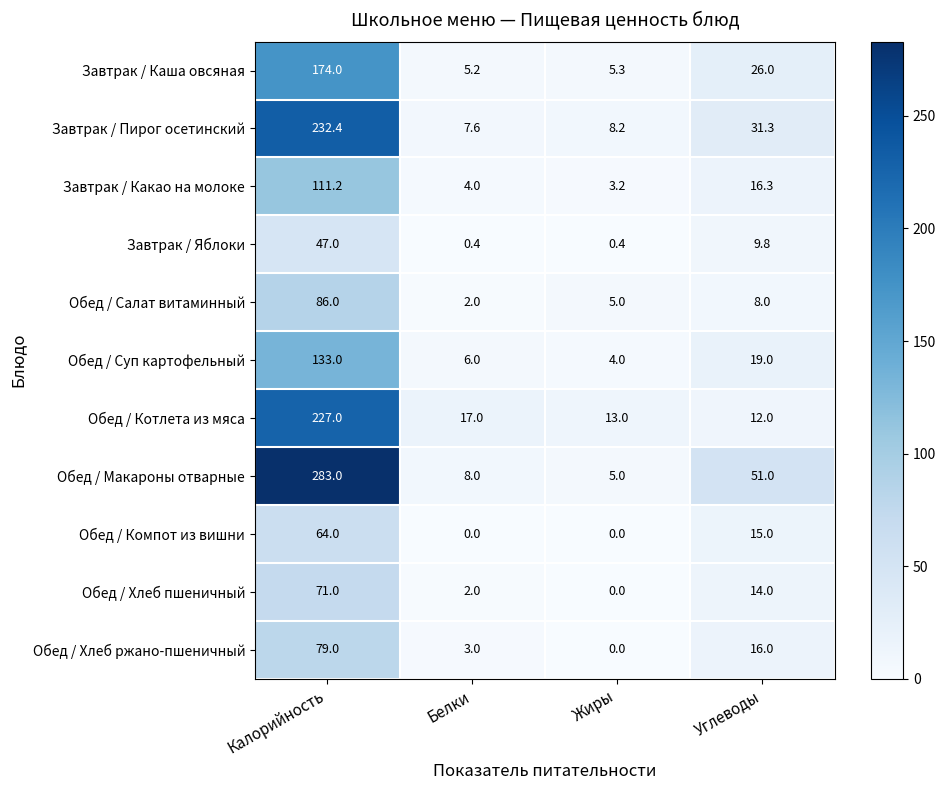

Which series has the widest spread of values?

Обед / Макароны отварные